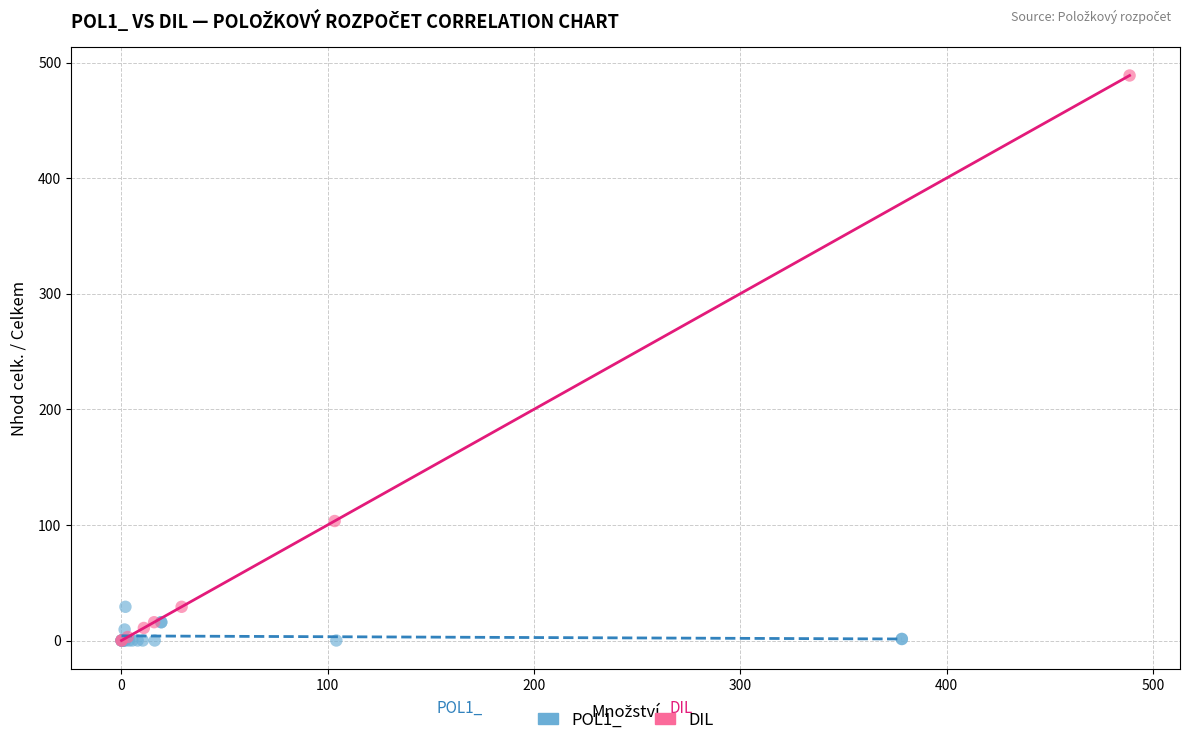

Which series has the widest spread of Y values?

DIL